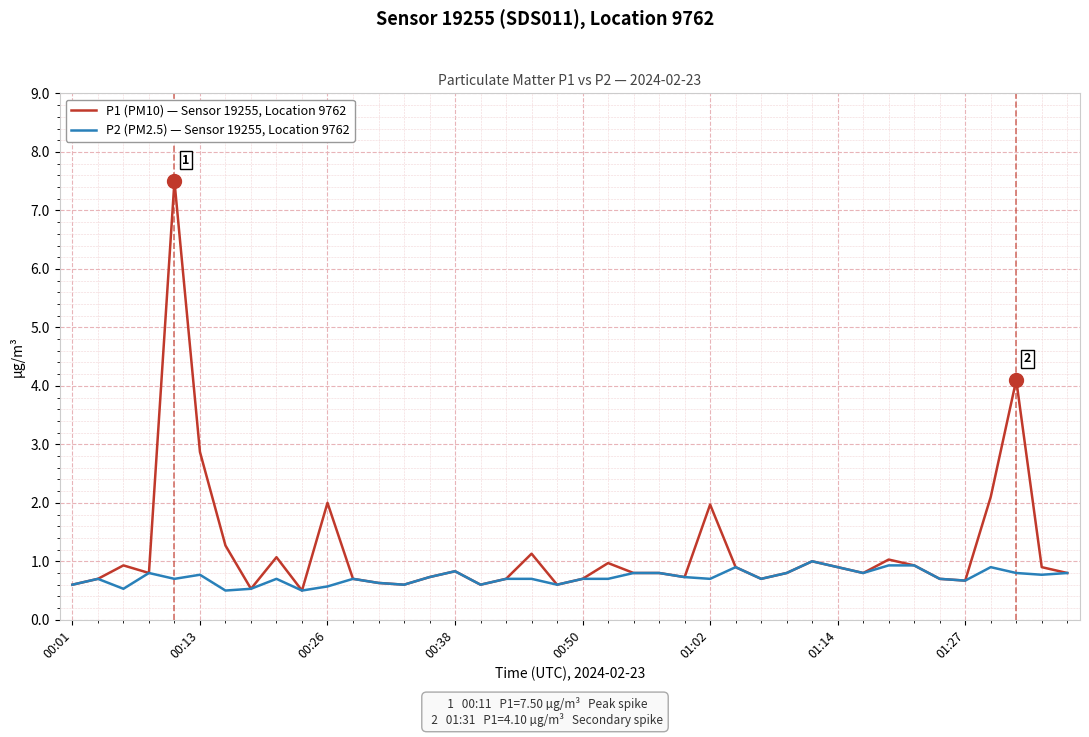

Which series has the largest range (max minus min)?

P1 (PM10) — Sensor 19255, Location 9762